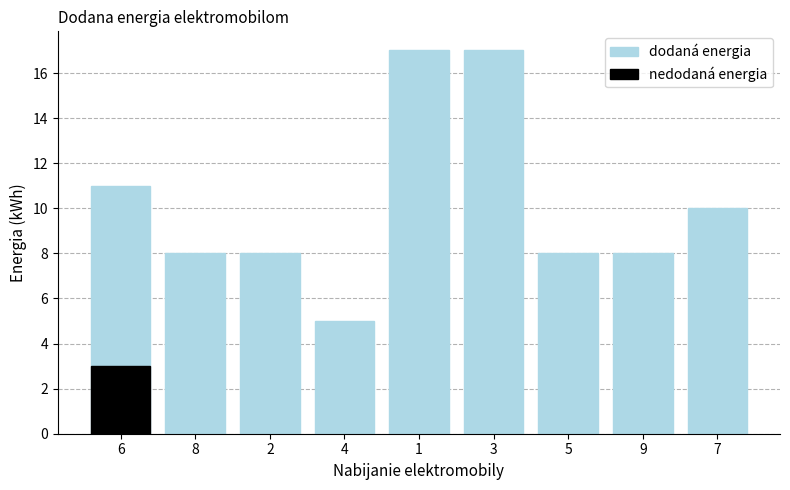

What is the minimum value shown in the chart?

5